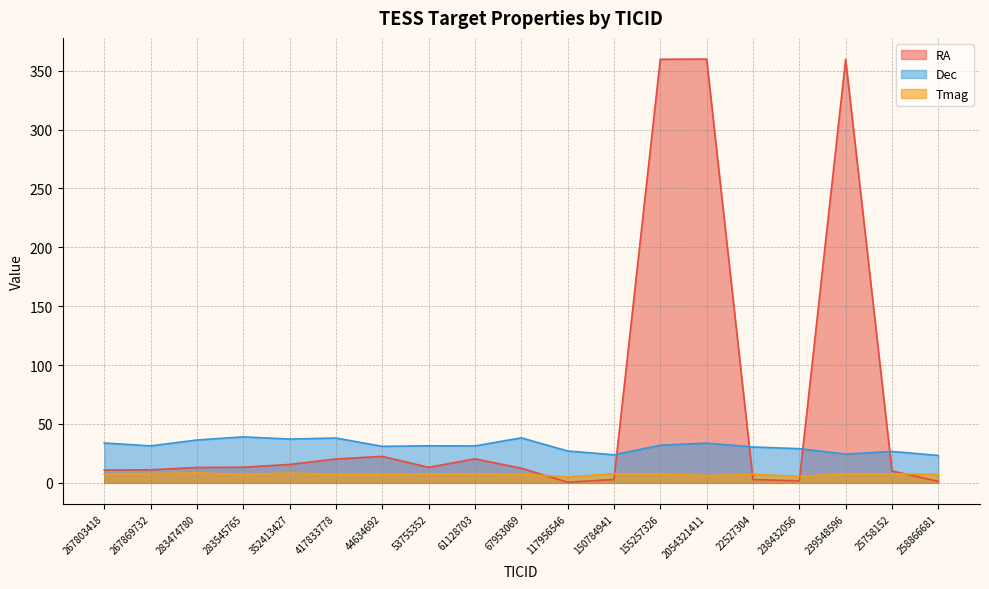

How many data points does each series have?

19